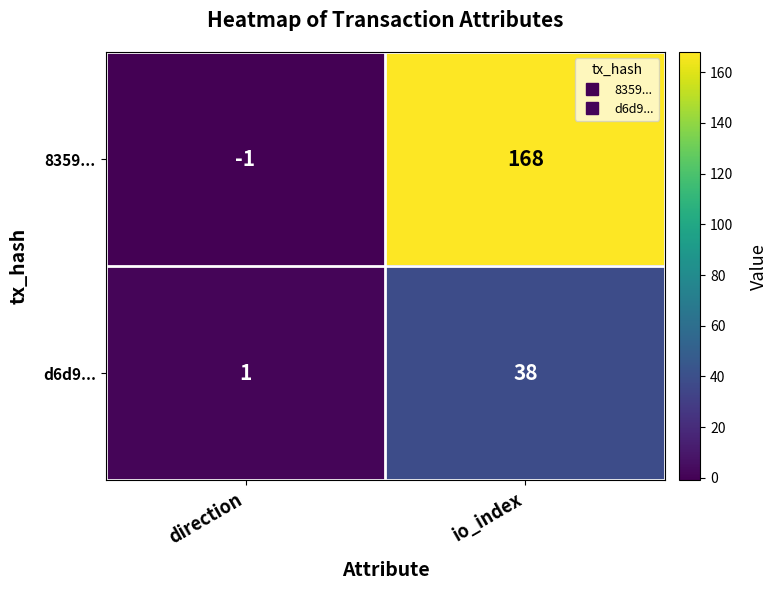

At which category is the sum across all series the highest?

io_index